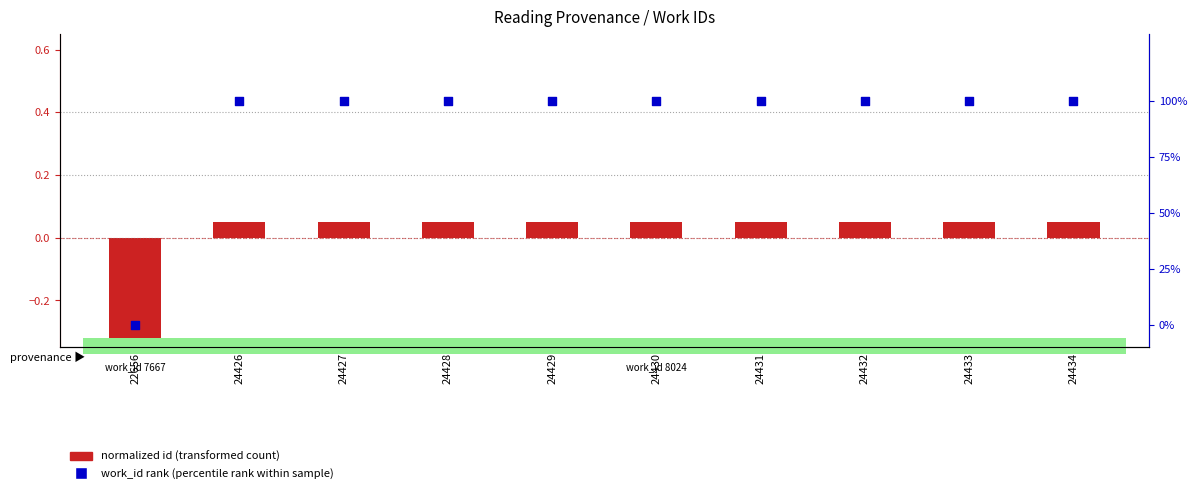

Which series has the widest spread of Y values?

work_id rank (percentile rank within sample)